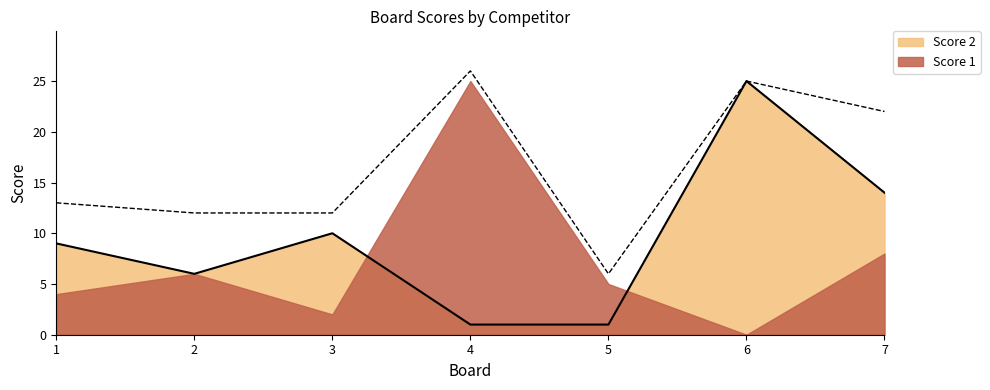

List the labels in order of value, smallest first.

4, 5, 2, 1, 3, 7, 6